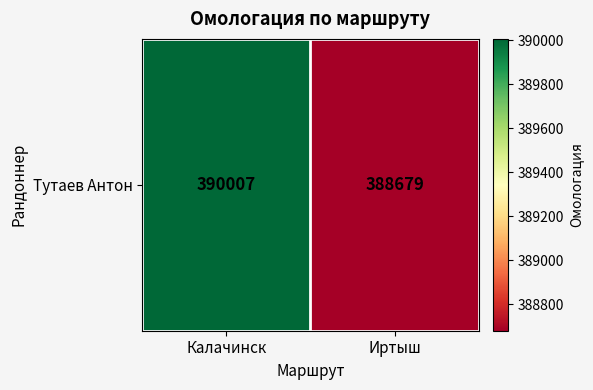

What is the difference between the values at Калачинск and Иртыш?

1328